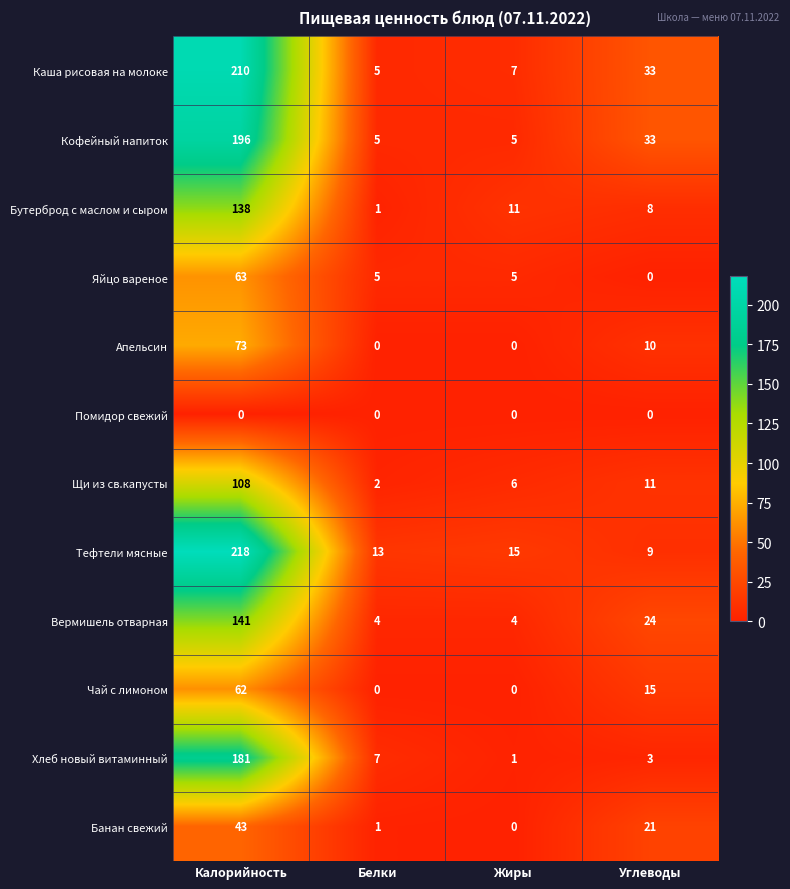

What is the greatest value displayed?

218